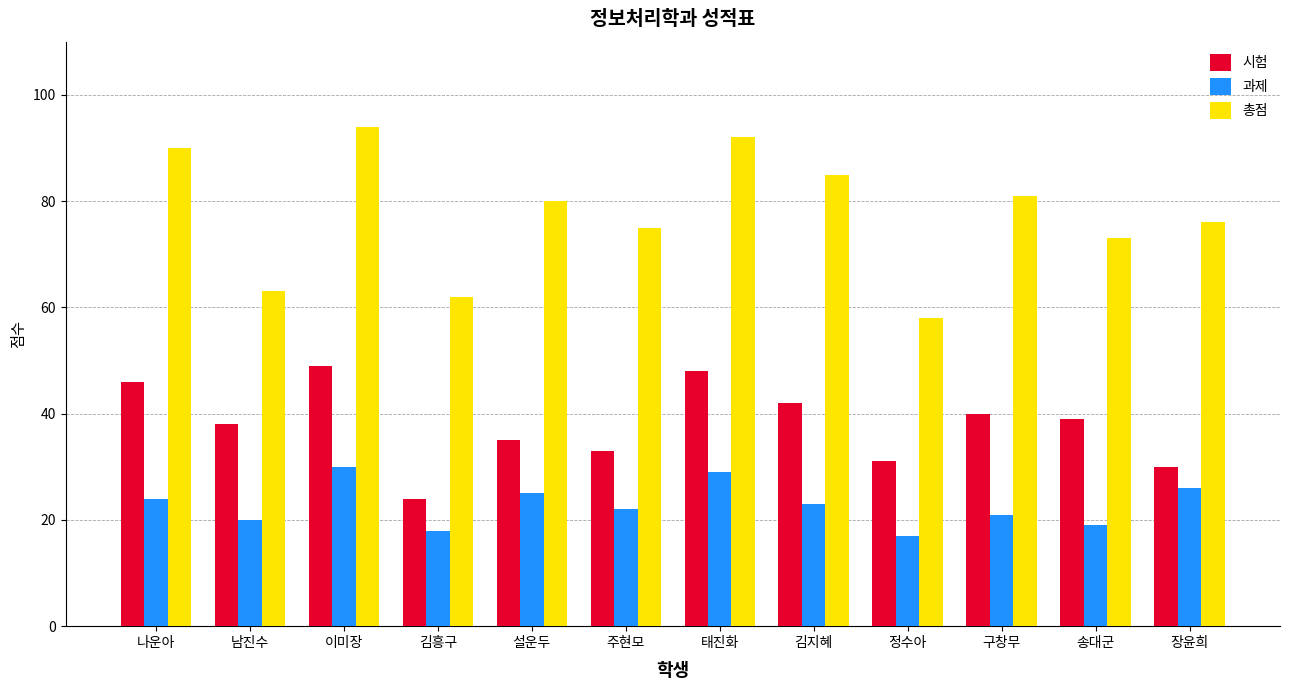

Reading left to right, what are all the values shown in this chart?

시험: 나운아=46	남진수=38	이미장=49	김흥구=24	설운두=35	주현모=33	태진화=48	김지혜=42	정수아=31	구창무=40	송대군=39	장윤희=30
과제: 나운아=24	남진수=20	이미장=30	김흥구=18	설운두=25	주현모=22	태진화=29	김지혜=23	정수아=17	구창무=21	송대군=19	장윤희=26
총점: 나운아=90	남진수=63	이미장=94	김흥구=62	설운두=80	주현모=75	태진화=92	김지혜=85	정수아=58	구창무=81	송대군=73	장윤희=76